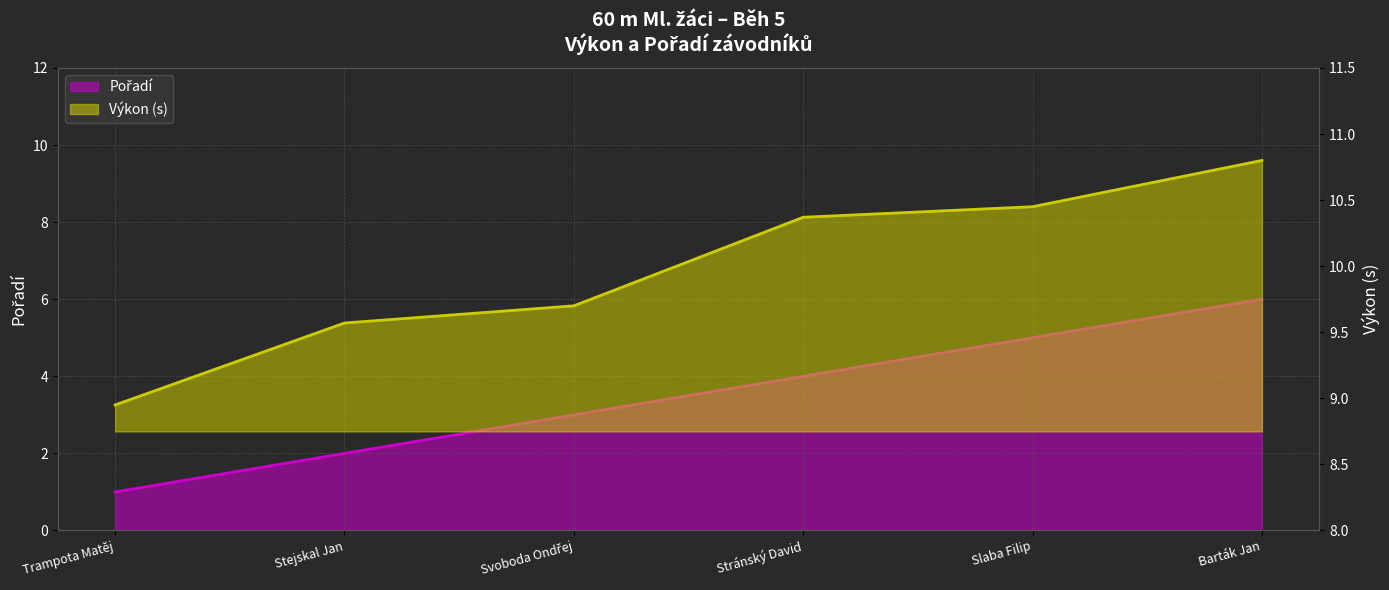

What is the difference between the maximum and minimum values in the Pořadí series?

5.0